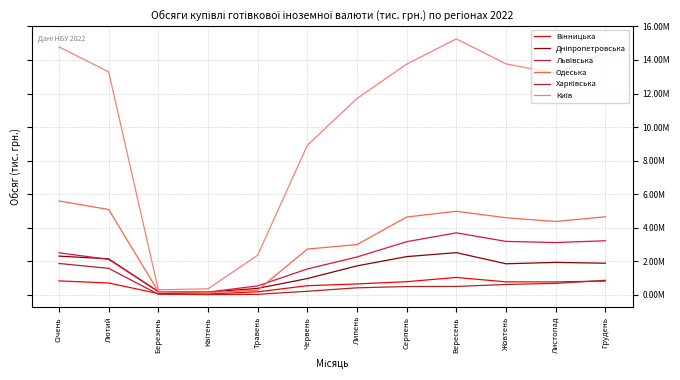

Reading left to right, extract all data points from this chart.

Вінницька: Січень=836326.9	Лютий=711815.6	Березень=80926.1	Квітень=54739.2	Травень=185908.0	Червень=549343.5	Липень=654477.4	Серпень=789881.6	Вересень=1042006.3	Жовтень=778728.4	Листопад=775775.2	Грудень=823808.3
Дніпропетровська: Січень=2312751.6	Лютий=2149738.2	Березень=199247.6	Квітень=158856.8	Травень=392123.9	Червень=974854.6	Липень=1730754.2	Серпень=2282917.5	Вересень=2519410.2	Жовтень=1856868.8	Листопад=1937877.2	Грудень=1890362.0
Львівська: Січень=2509693.0	Лютий=2119647.8	Березень=198214.4	Квітень=169490.1	Травень=538657.2	Червень=1548173.6	Липень=2260120.8	Серпень=3172164.5	Вересень=3699604.4	Жовтень=3189009.5	Листопад=3121204.0	Грудень=3226214.8
Одеська: Січень=5598289.9	Лютий=5090175.1	Березень=202984.1	Квітень=145197.8	Травень=284294.1	Червень=2732008.6	Липень=2999544.8	Серпень=4641406.2	Вересень=4985131.1	Жовтень=4598551.4	Листопад=4376304.5	Грудень=4658518.5
Харківська: Січень=1874212.1	Лютий=1583461.6	Березень=41699.1	Квітень=19313.6	Травень=34538.1	Червень=218530.3	Липень=423546.8	Серпень=500661.6	Вересень=504929.4	Жовтень=623350.7	Листопад=688959.6	Грудень=870568.8
Київ: Січень=14778250.6	Лютий=13288644.7	Березень=304832.6	Квітень=364376.2	Травень=2366825.6	Червень=8921023.7	Липень=11702774.6	Серпень=13752317.9	Вересень=15254159.5	Жовтень=13767108.7	Листопад=13197753.2	Грудень=14425235.7